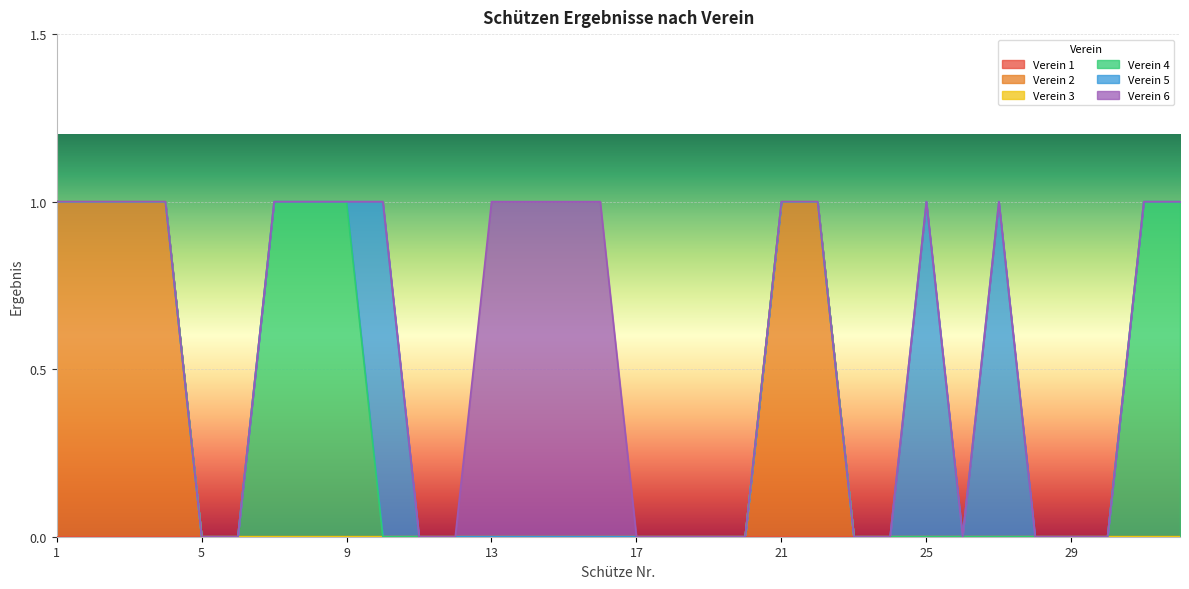

Count the Verein 5 values in the range 0 to 1.

32